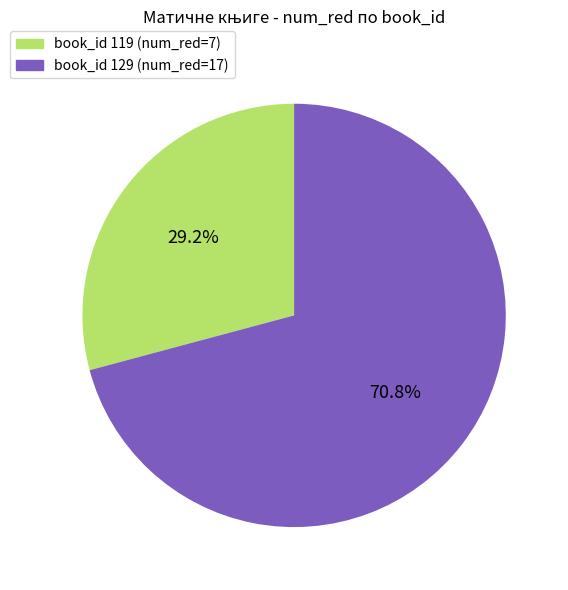

Does any single category account for the majority?

Yes